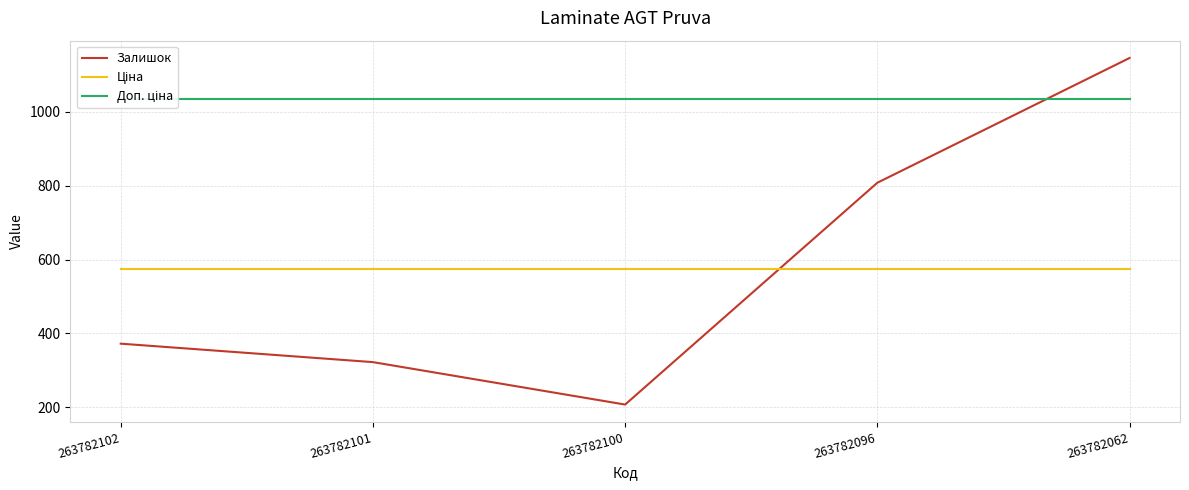

After their last crossing, which series has the higher values: Залишок or Доп. ціна?

Залишок